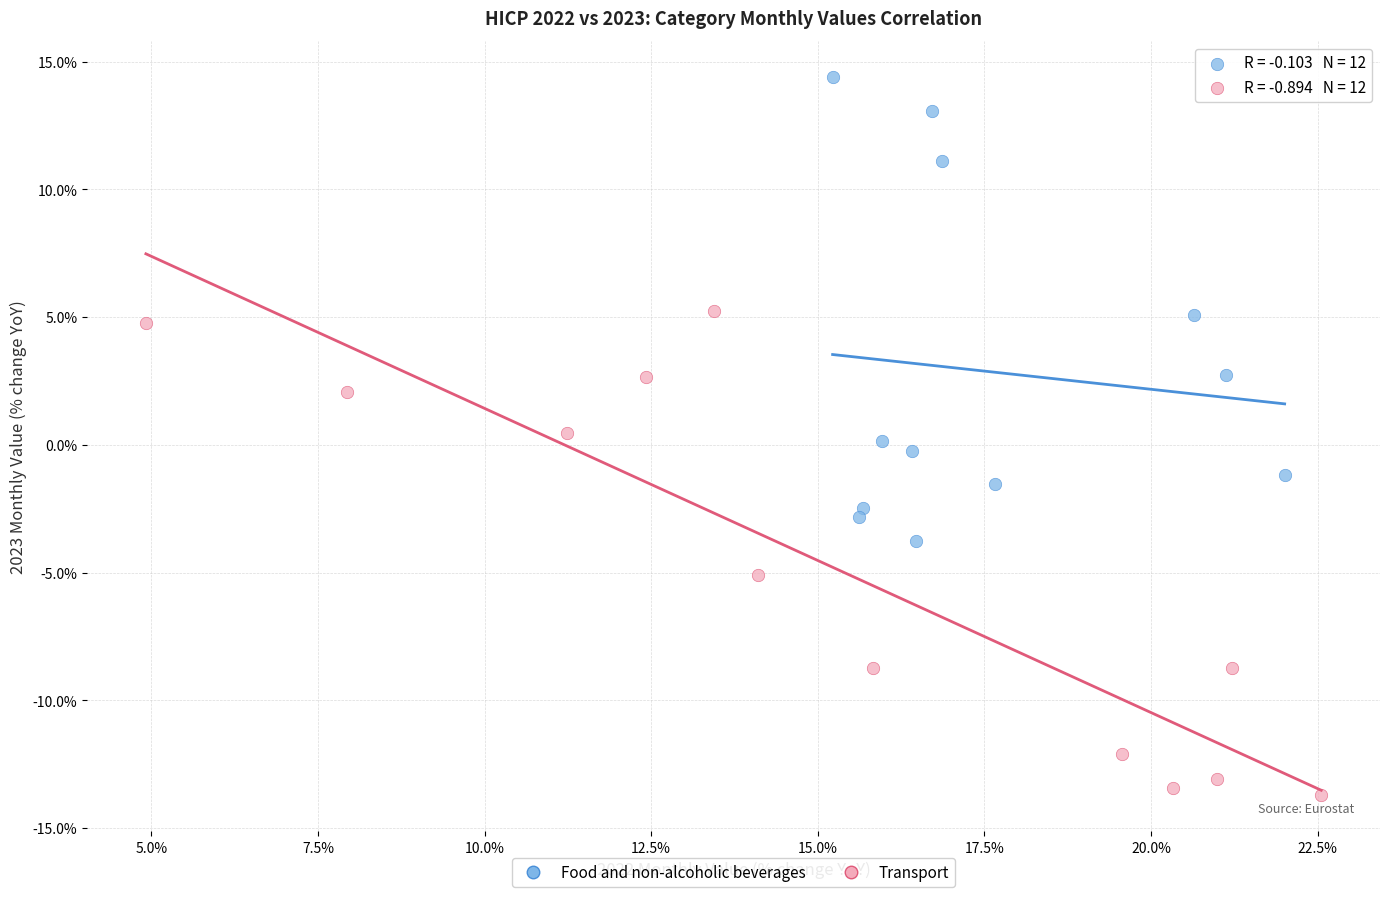

Which series contains the highest Y value?

Food and non-alcoholic beverages